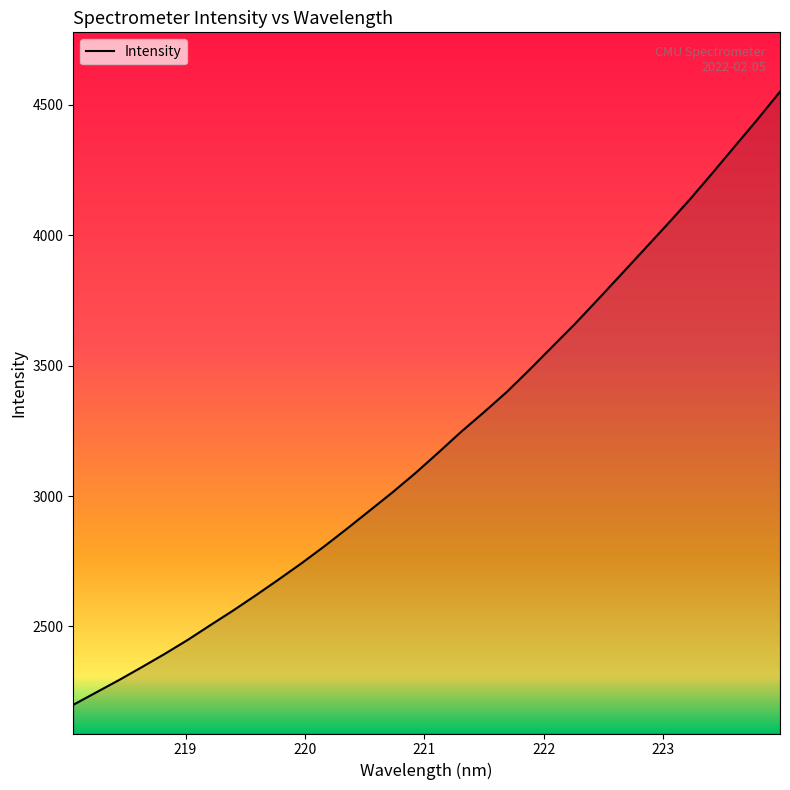

What is the difference between the maximum and minimum values?

2350.9